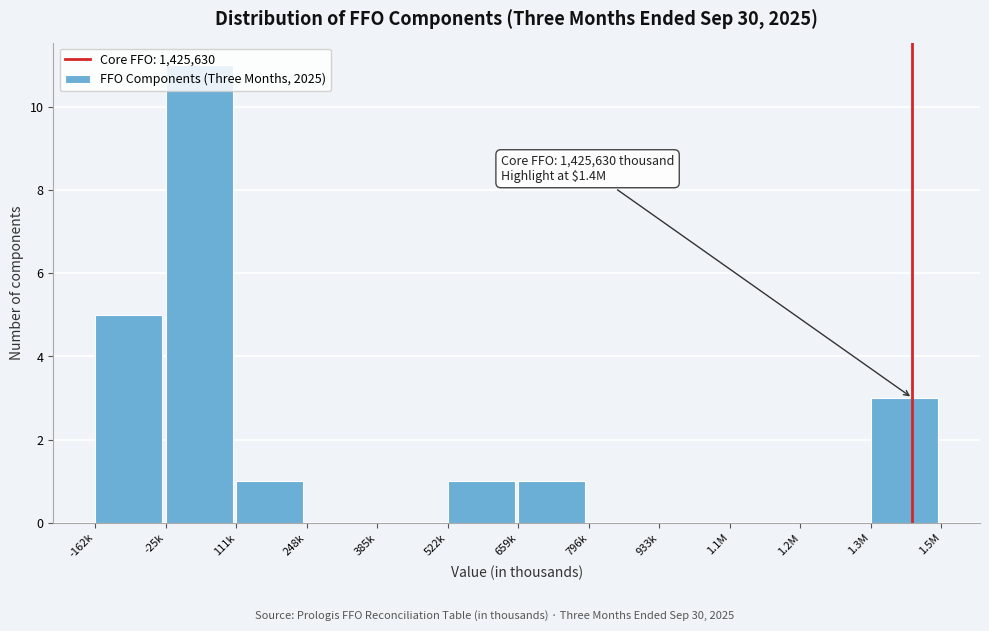

What is the greatest value displayed?

11